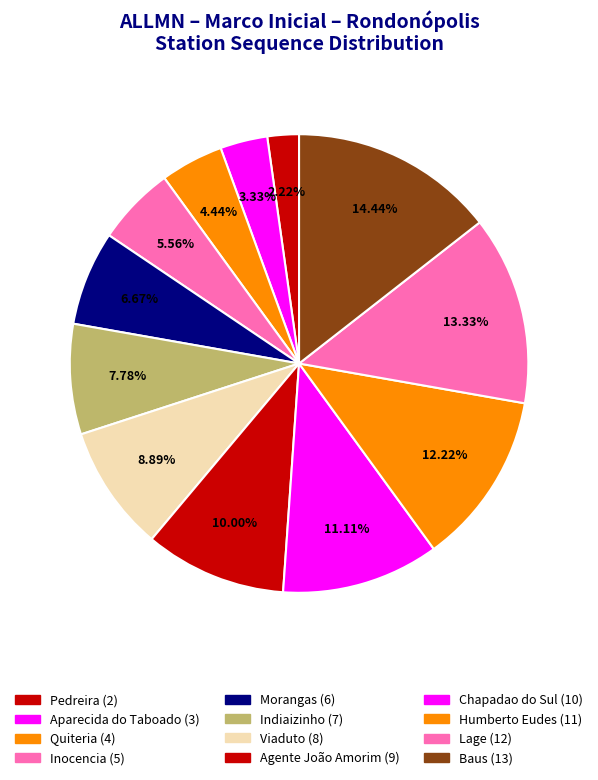

The Agente João Amorim slice represents 16% of the pie. True or false?

False